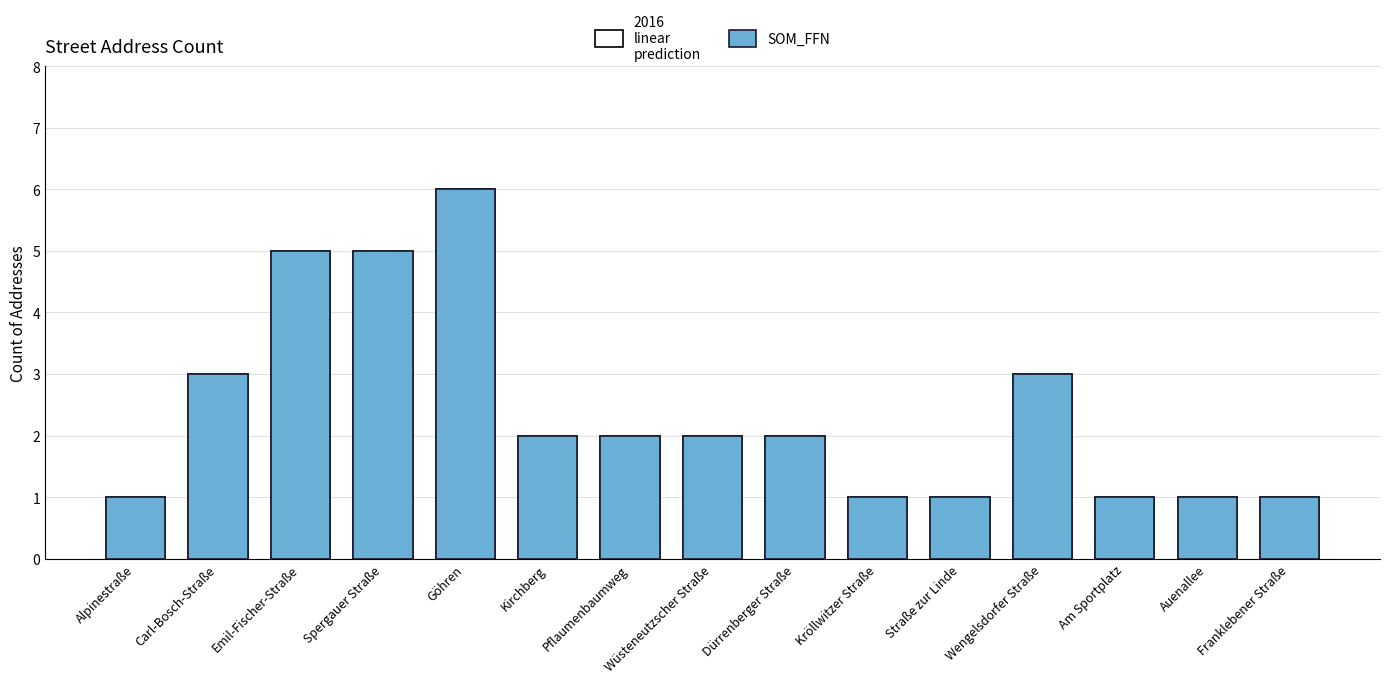

The value of SOM_FFN at Pflaumenbaumweg is 1. True or false?

False